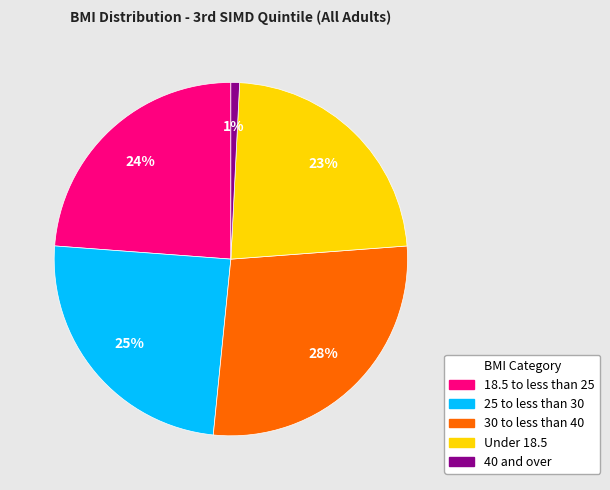

Is the sum of Under 18.5 and 40 and over greater than half?

No